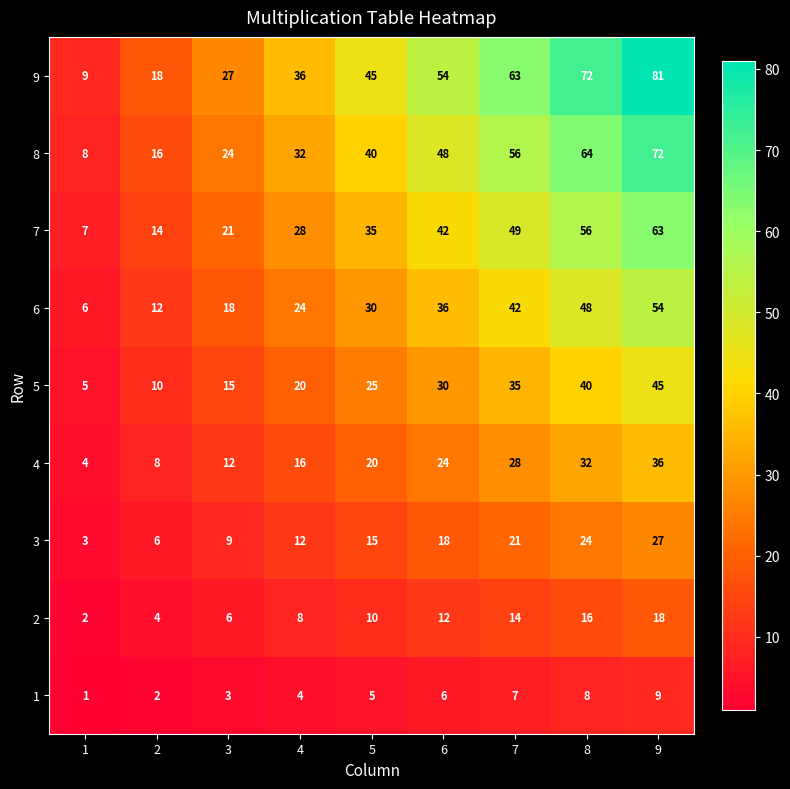

The 6 series shows 6 at 1. True or false?

True